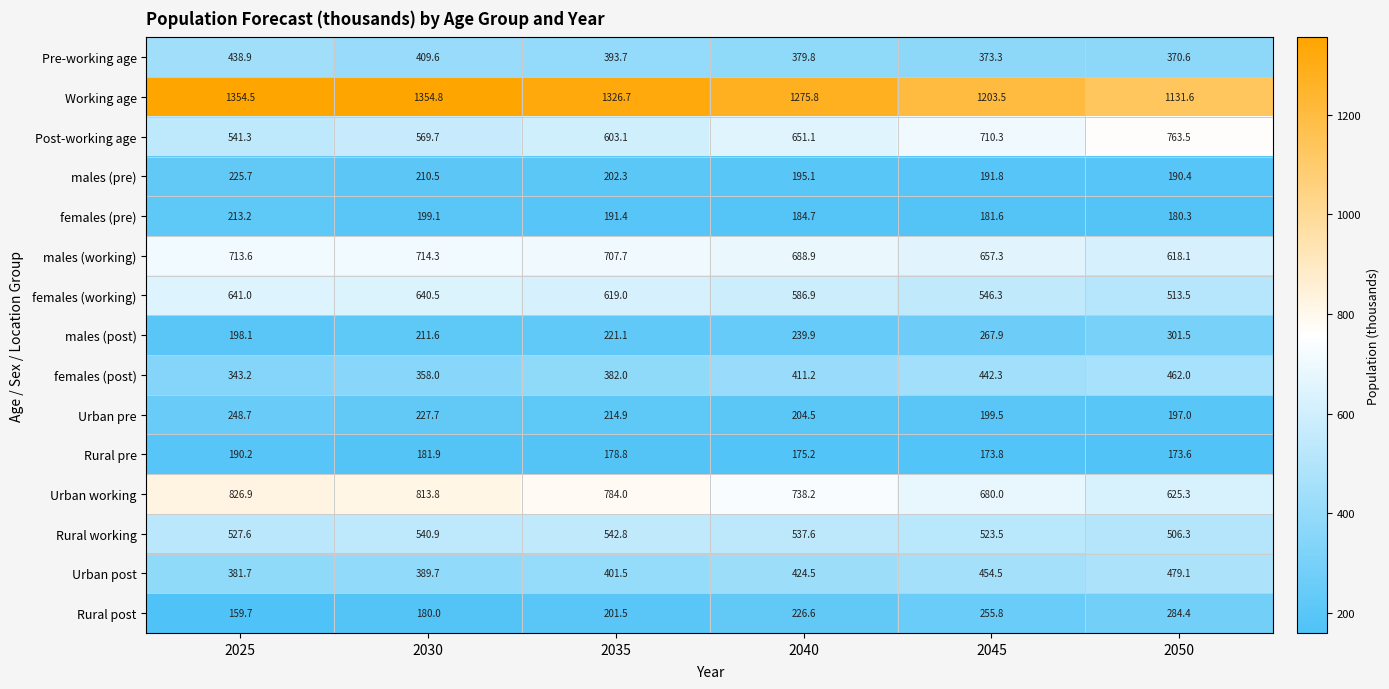

Which series has the largest total across all categories?

Working age